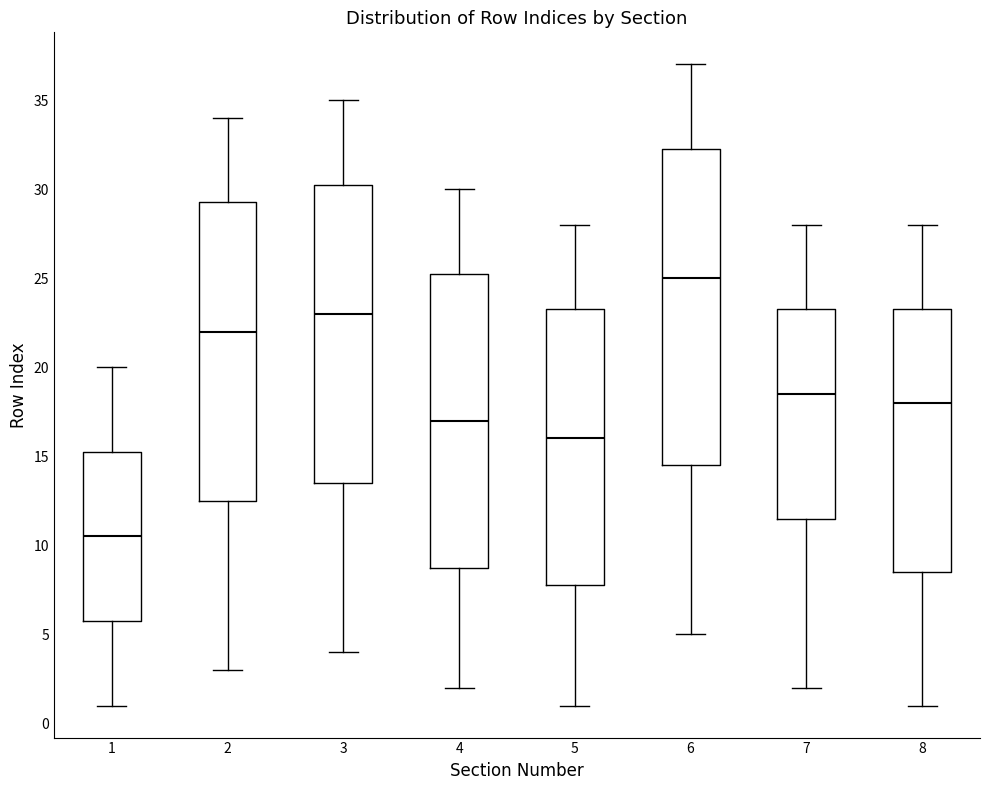

Which box's median line is the highest?

6